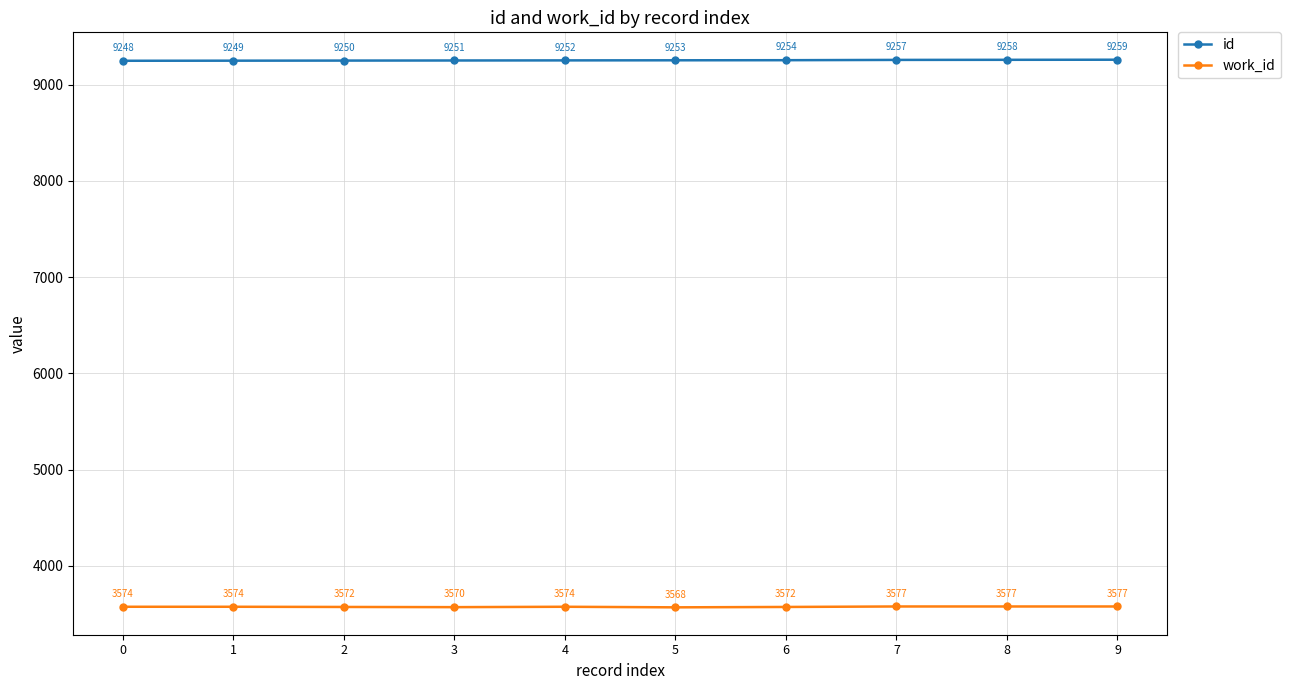

True or false: id has a value of 9249 at 1.

True